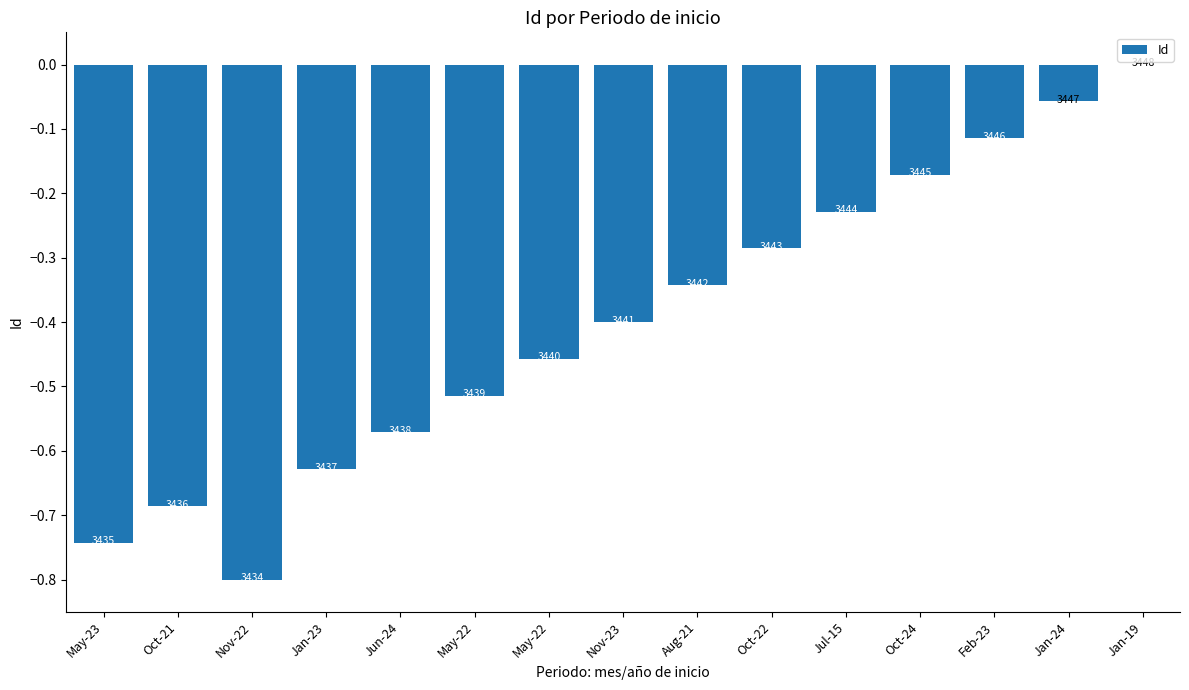

The chart shows a value of -0.6 at Aug-21. True or false?

False